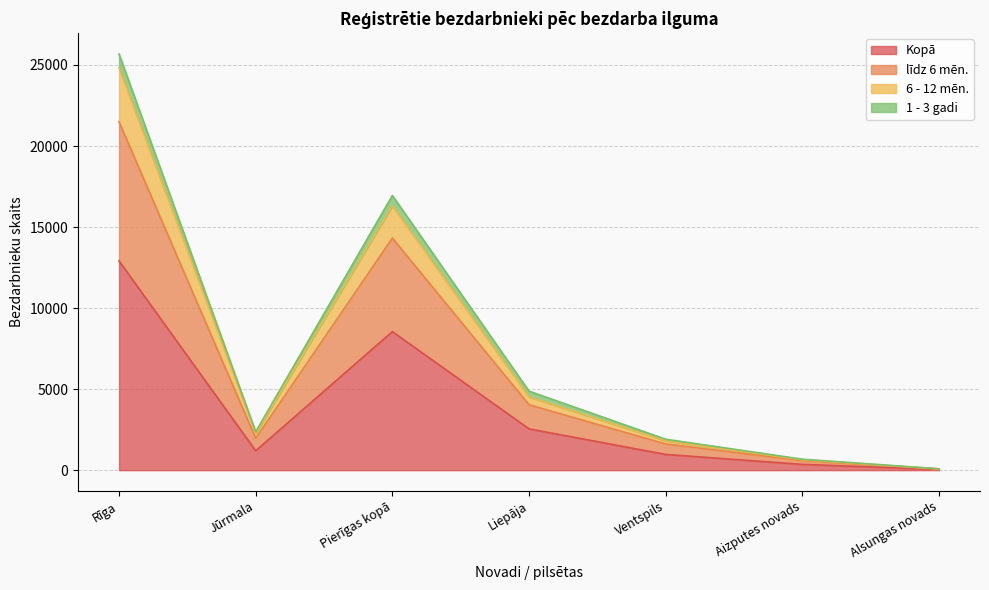

What is the total value across all series at Pierīgas kopā?

16951